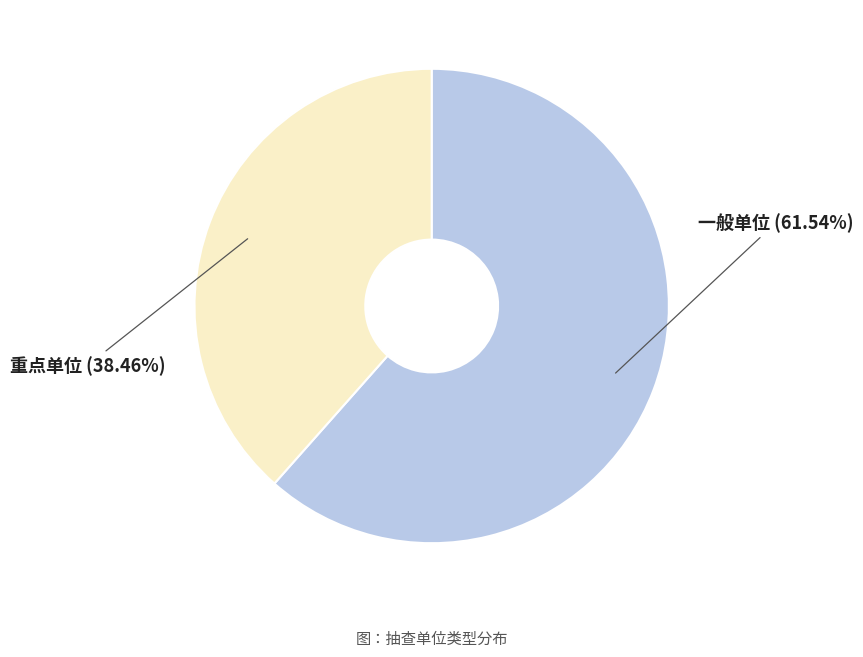

True or false: 一般单位 accounts for 67% of the total.

False